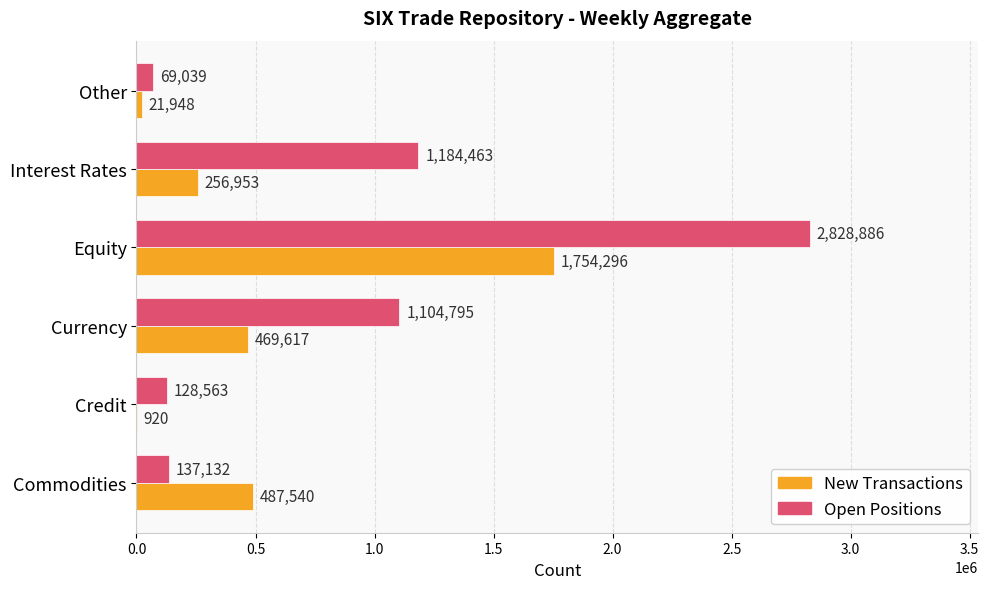

What are all the series names shown in the legend?

New Transactions, Open Positions